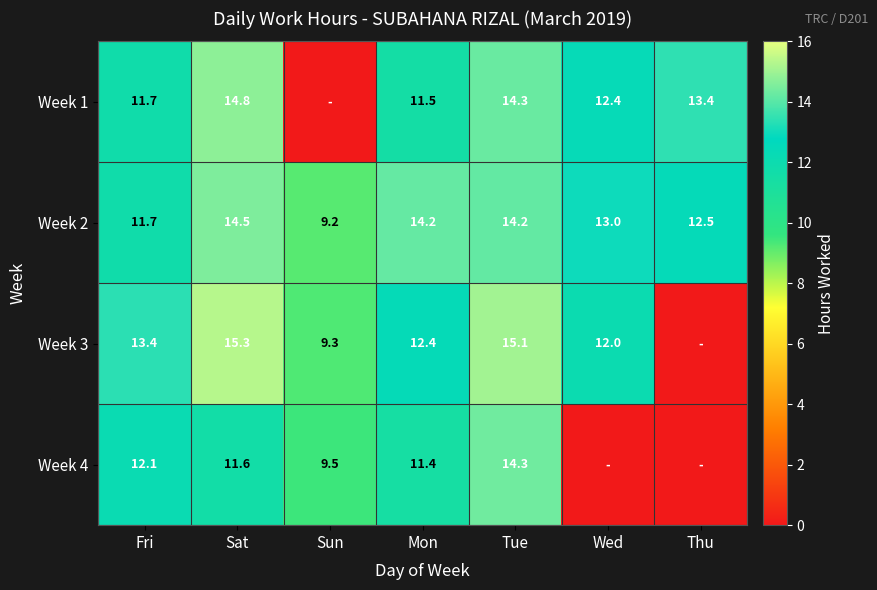

Is the value of Week 1 at Wed greater than the value of Week 3 at Sun?

Yes